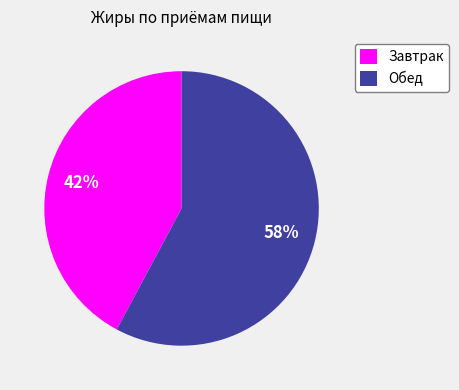

Which category has the biggest portion of the pie?

Обед